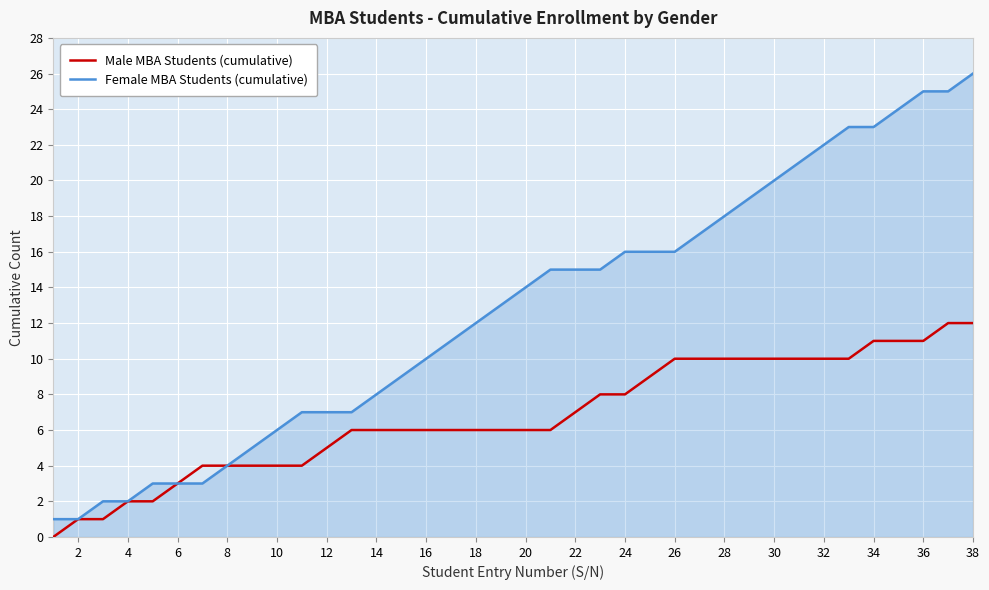

Which series has the widest spread of values?

Female MBA Students (cumulative)